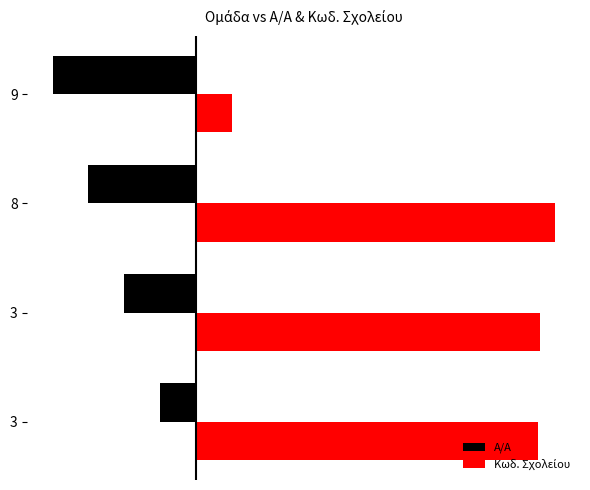

What is the average value of the Α/Α series?

-2.5